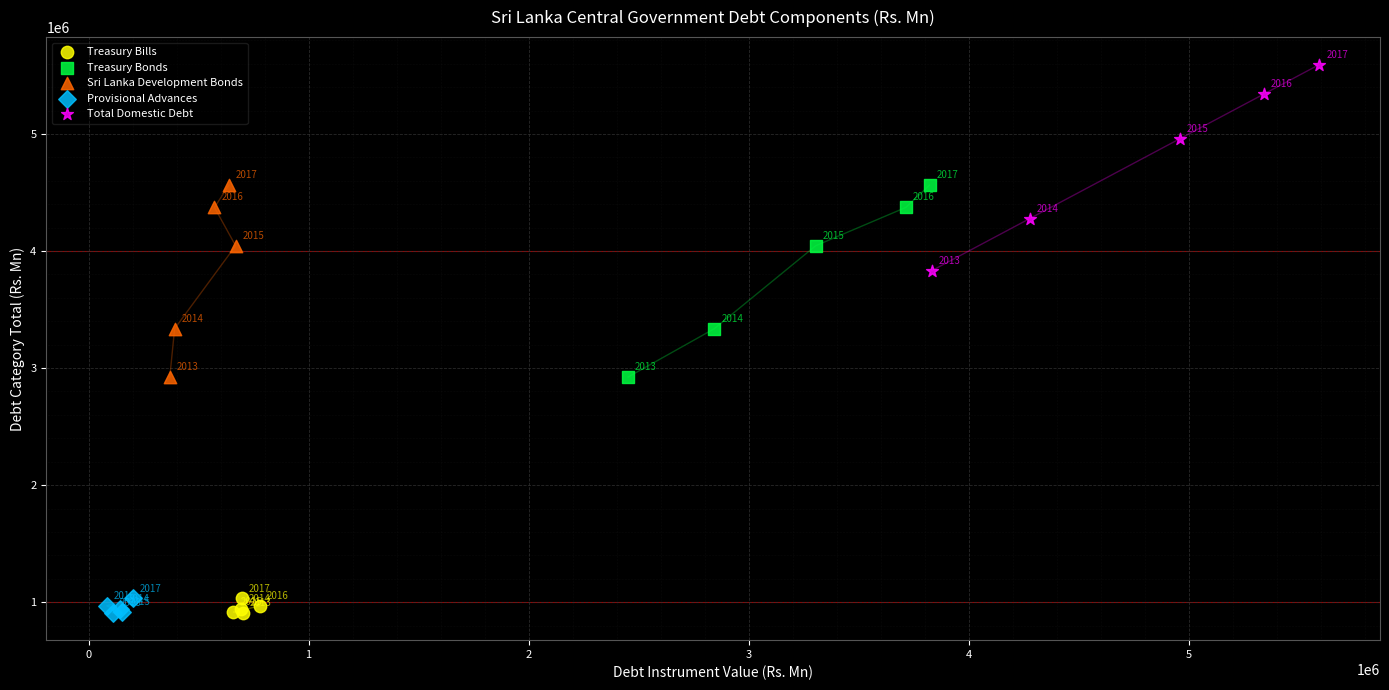

Which series reaches the maximum Y coordinate?

Total Domestic Debt